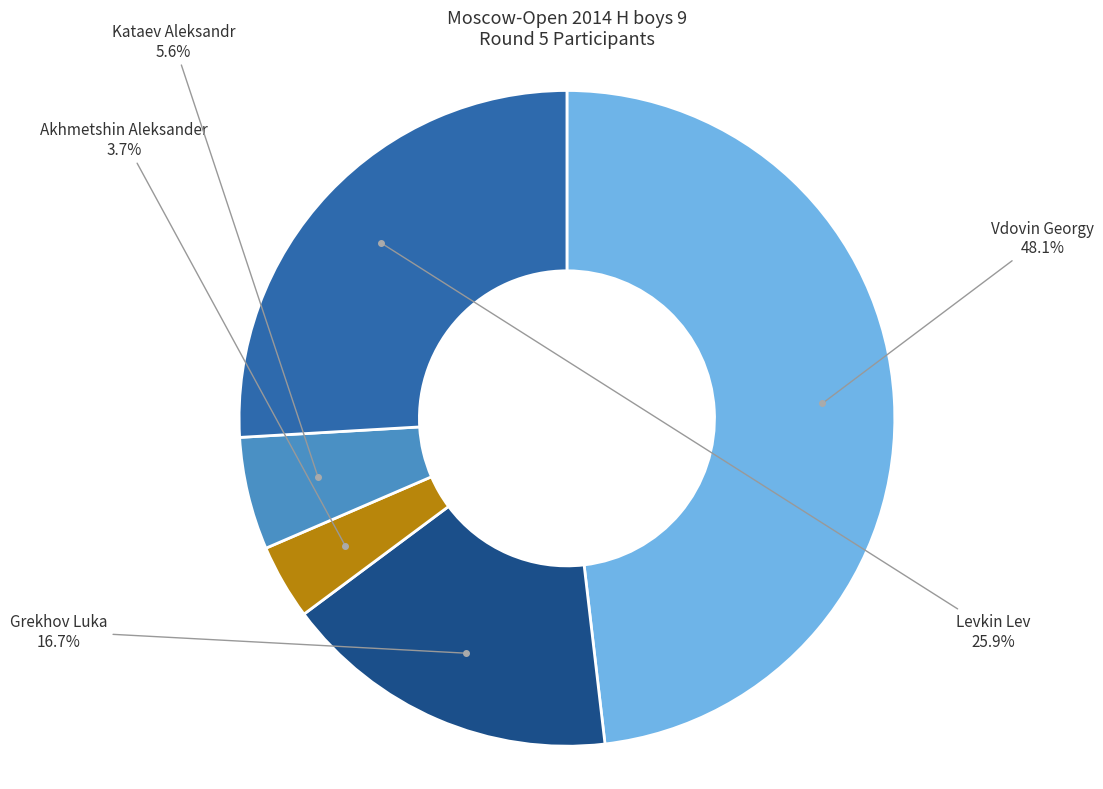

Is there any slice that represents more than half of the pie?

No